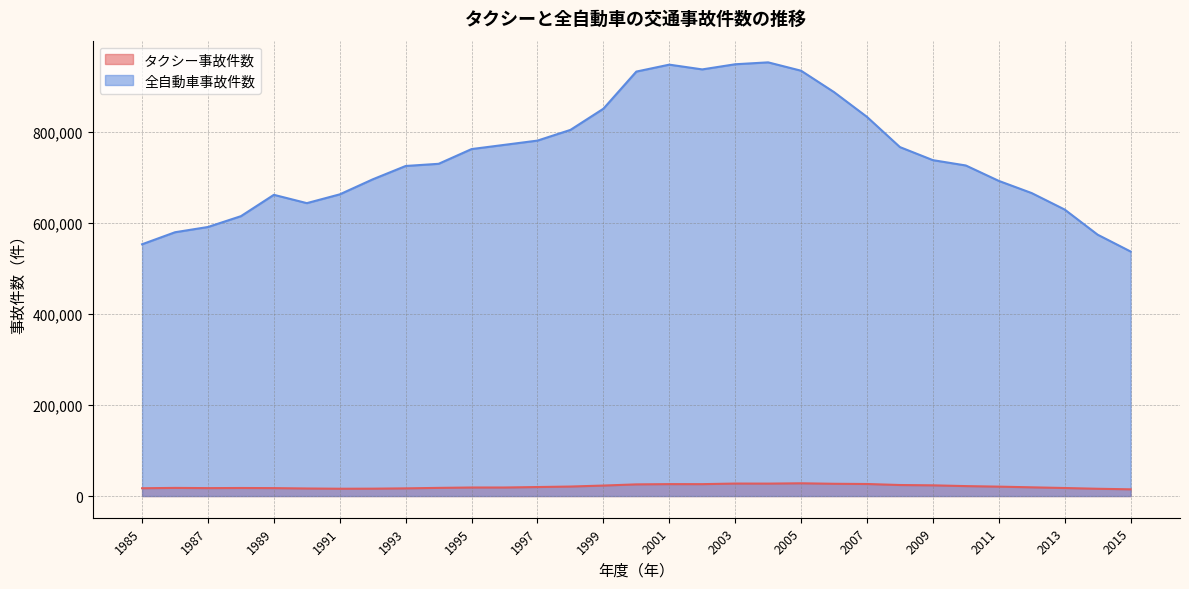

How many data points does each series have?

31